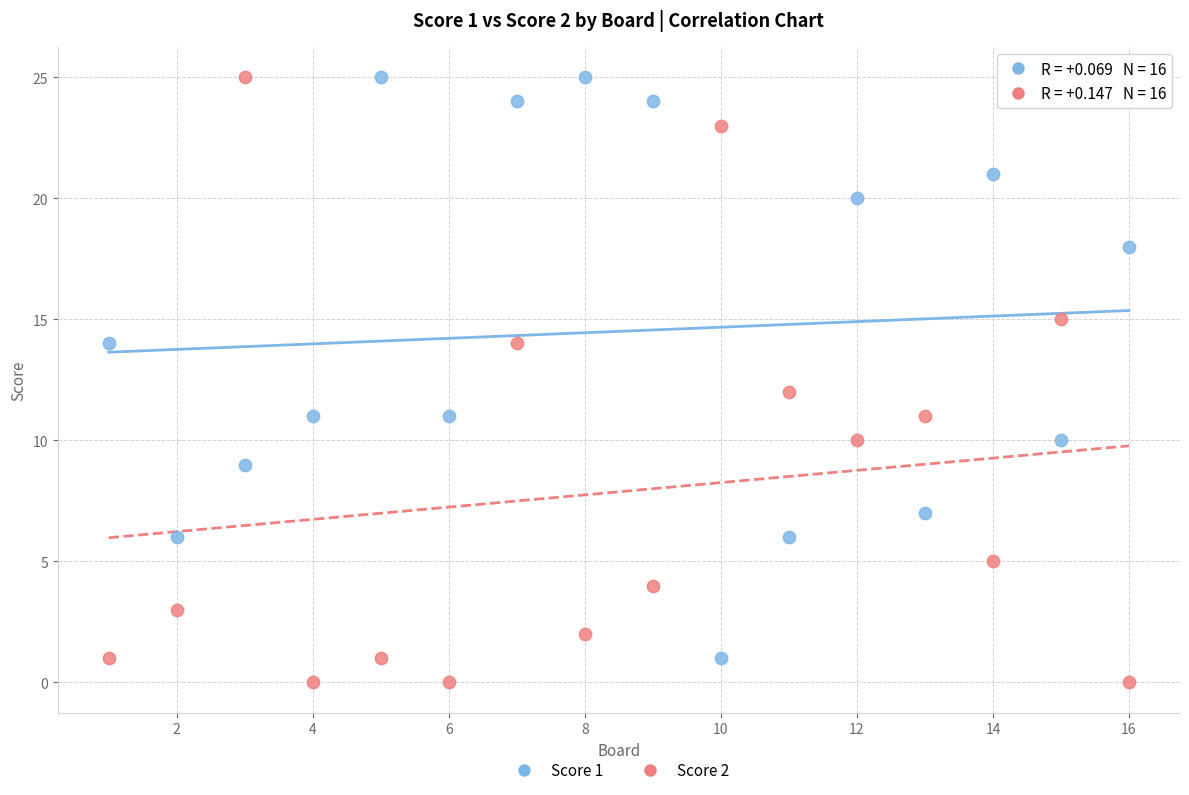

Across all data points, what is the range of Y values (max minus min)?

25